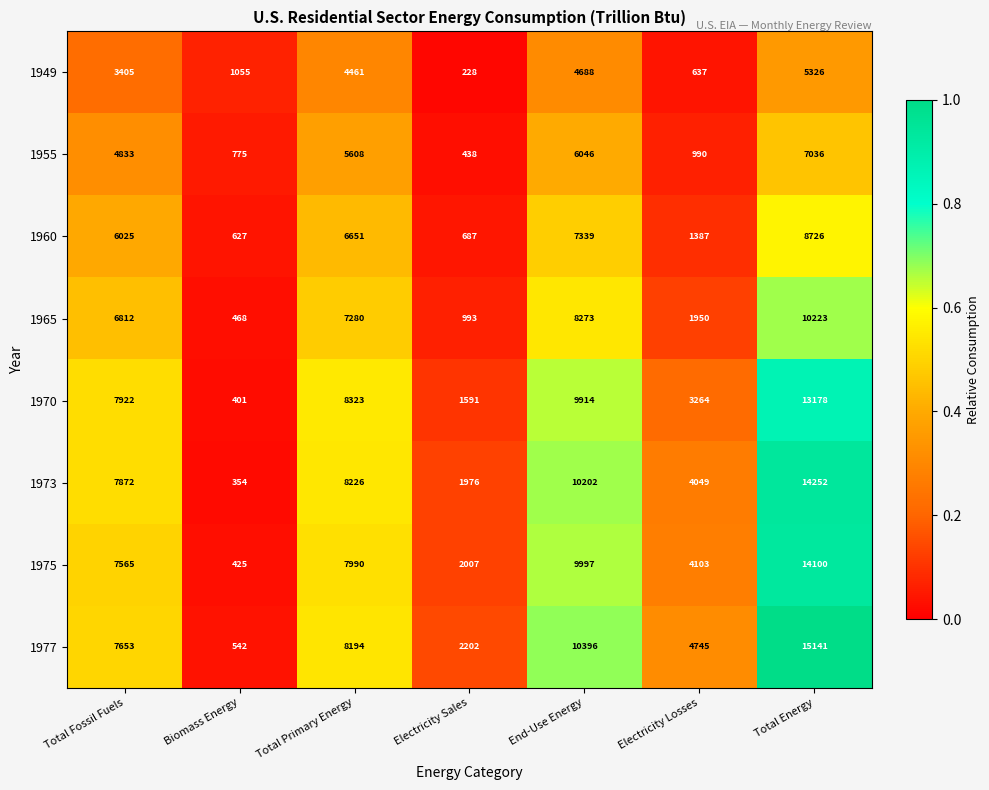

List the series in order of their peak value, lowest first.

1949, 1955, 1960, 1965, 1970, 1975, 1973, 1977